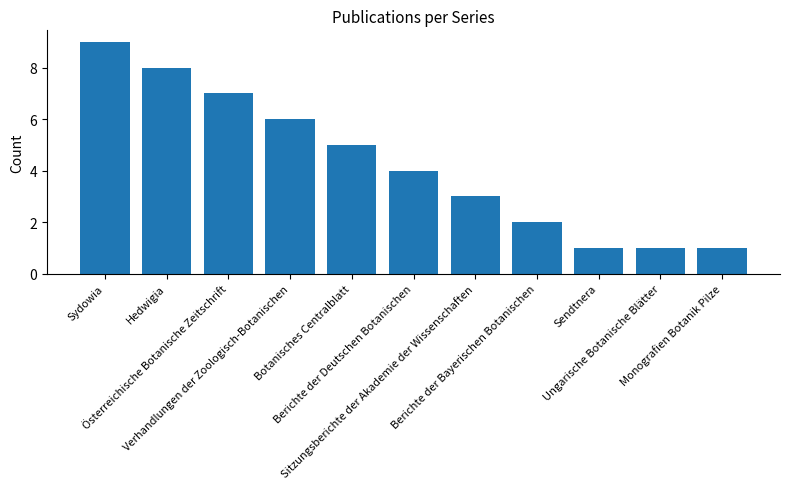

Reading right to left, transcribe all the data shown in this chart.

Monografien Botanik Pilze=1	Ungarische Botanische Blätter=1	Sendtnera=1	Berichte der Bayerischen Botanischen=2	Sitzungsberichte der Akademie der Wissenschaften=3	Berichte der Deutschen Botanischen=4	Botanisches Centralblatt=5	Verhandlungen der Zoologisch-Botanischen=6	Österreichische Botanische Zeitschrift=7	Hedwigia=8	Sydowia=9